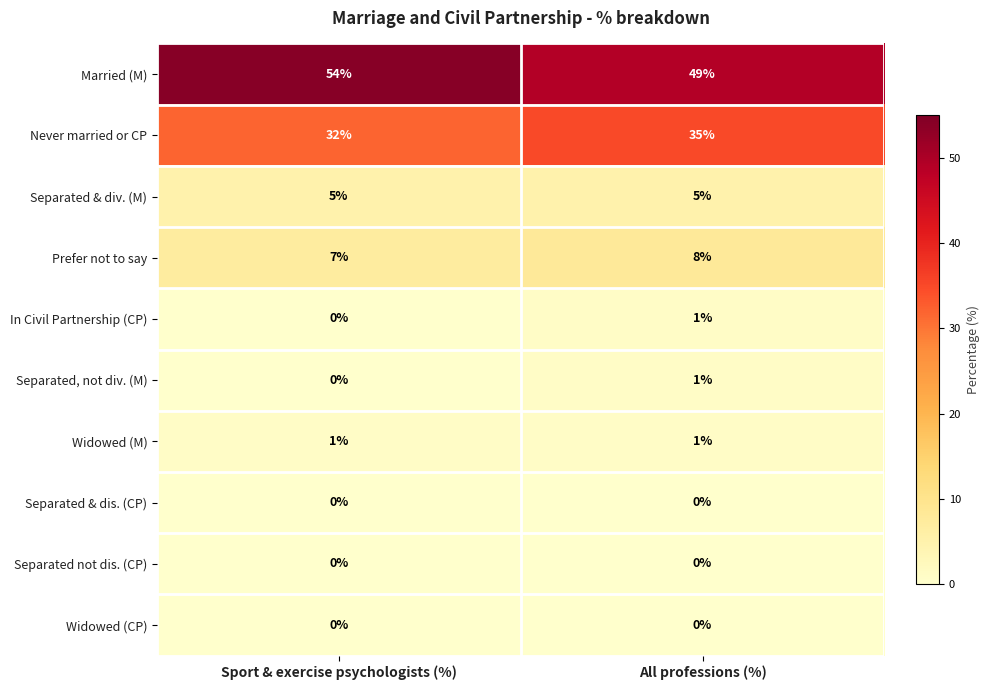

List the labels in order of Prefer not to say value, smallest first.

Sport & exercise psychologists (%), All professions (%)